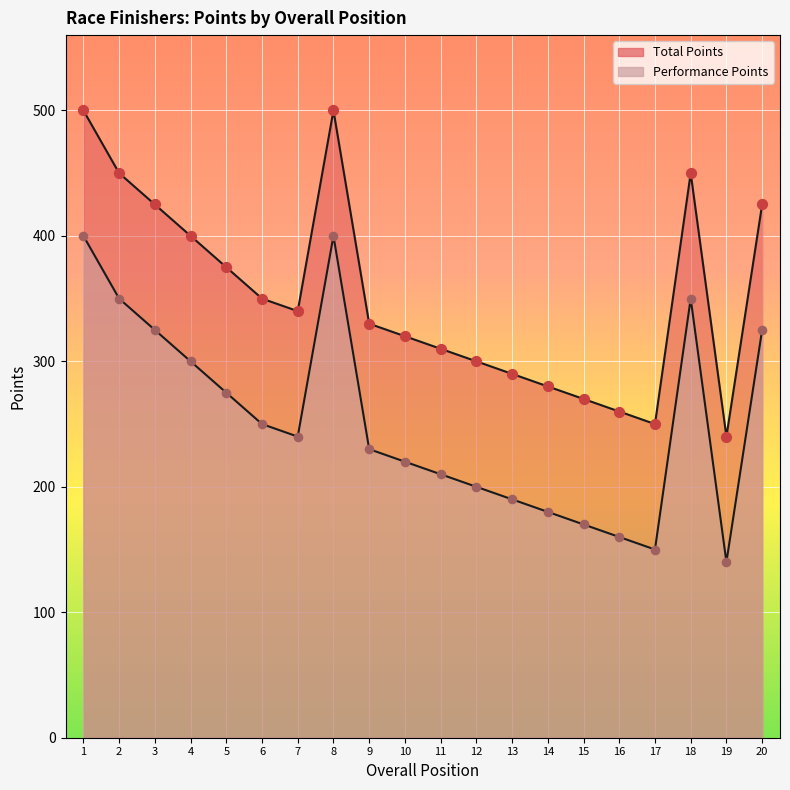

Is the value of Performance Points at 3 greater than the value of Total Points at 14?

Yes